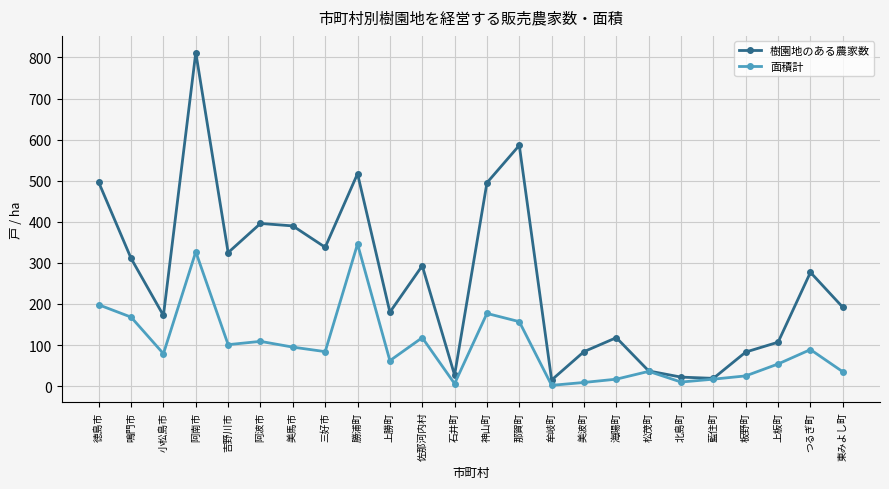

Where does the 面積計 series first go above 84?

徳島市